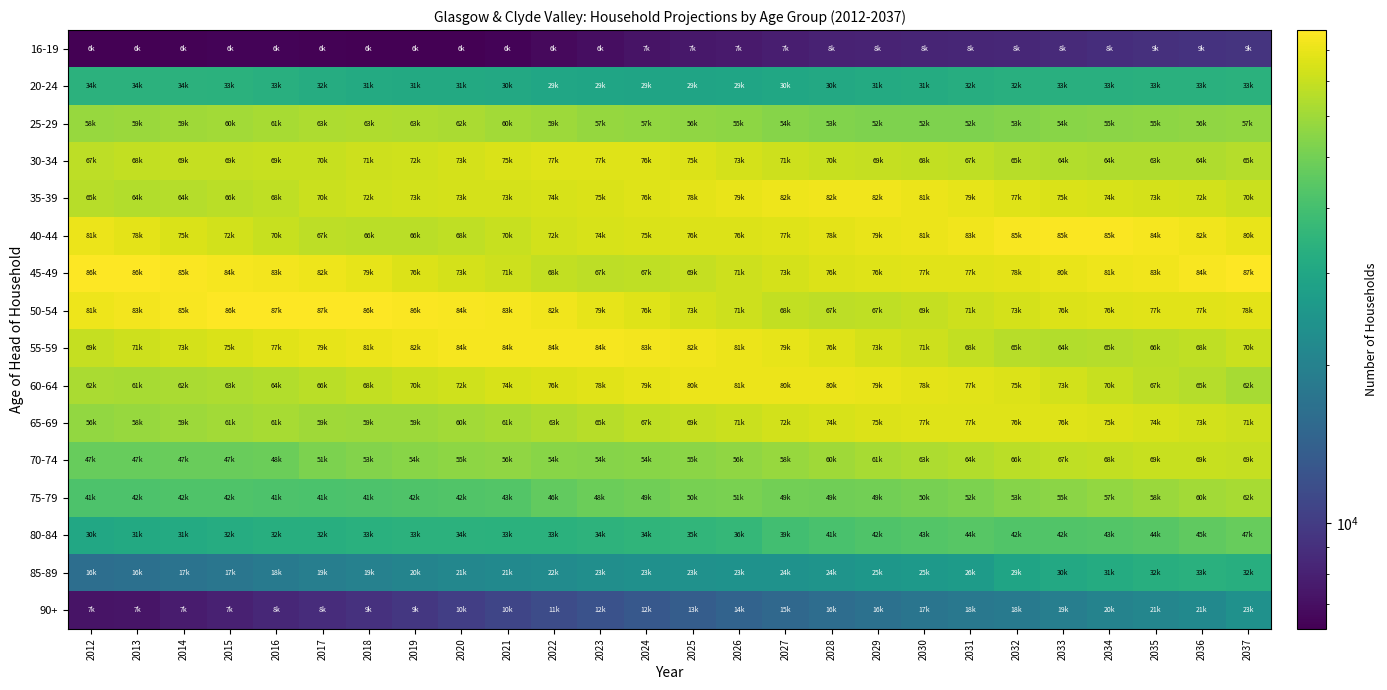

Which label corresponds to the smallest value in the chart?

2019